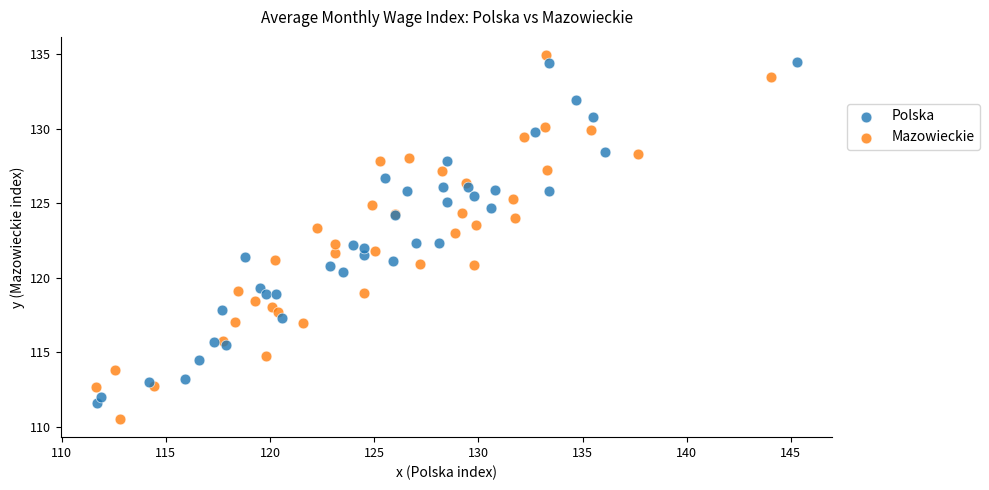

Which series has the largest Y range (max minus min)?

Mazowieckie